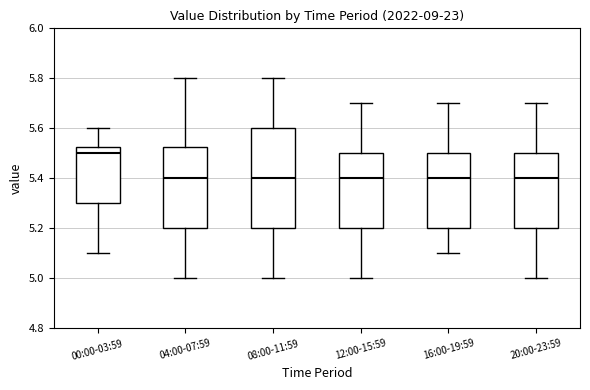

Which box has the highest median line?

00:00-03:59